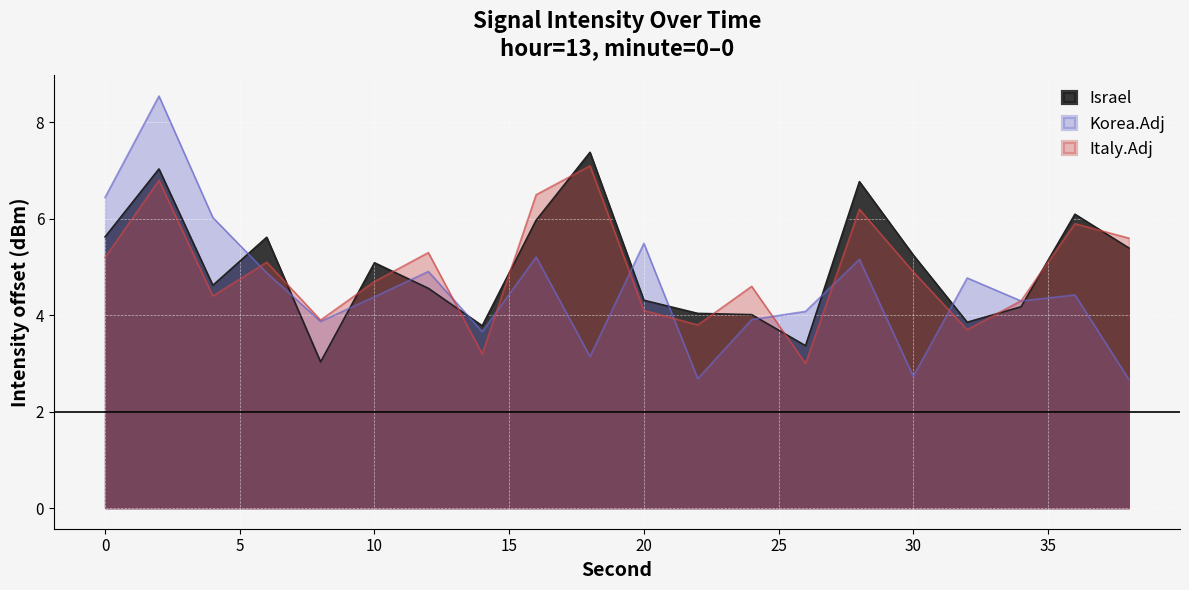

How many lines are shown in the chart?

3